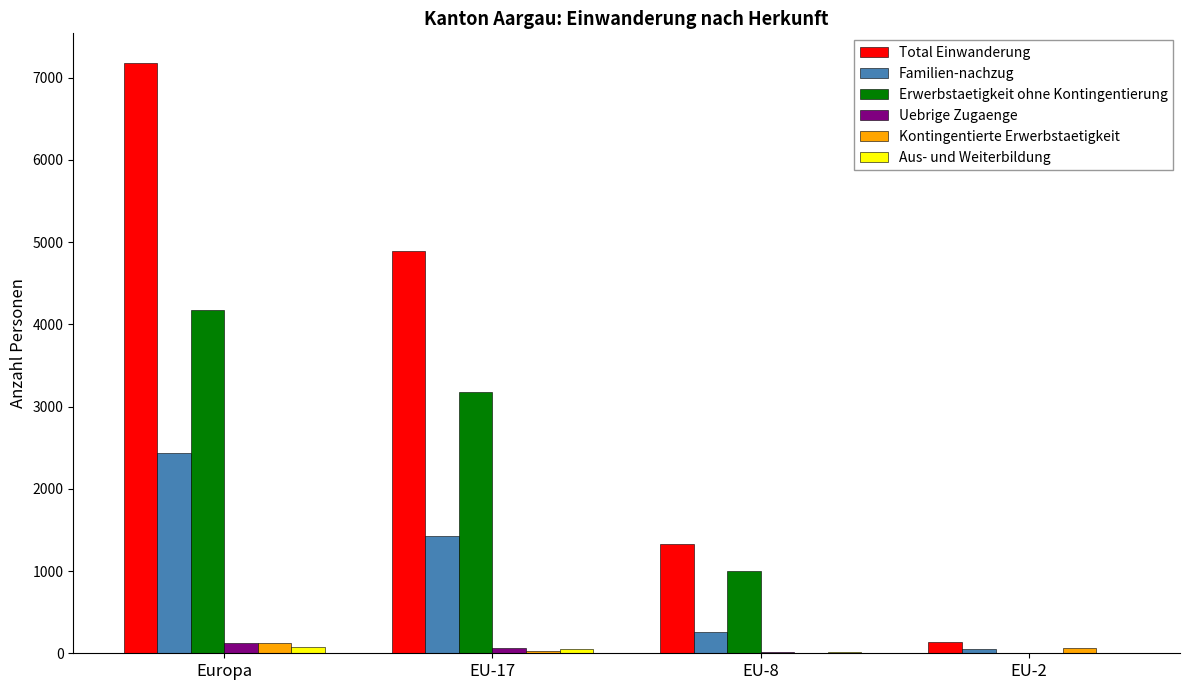

Is the value of Familien-nachzug at EU-17 greater than the value of Kontingentierte Erwerbstaetigkeit at EU-17?

Yes